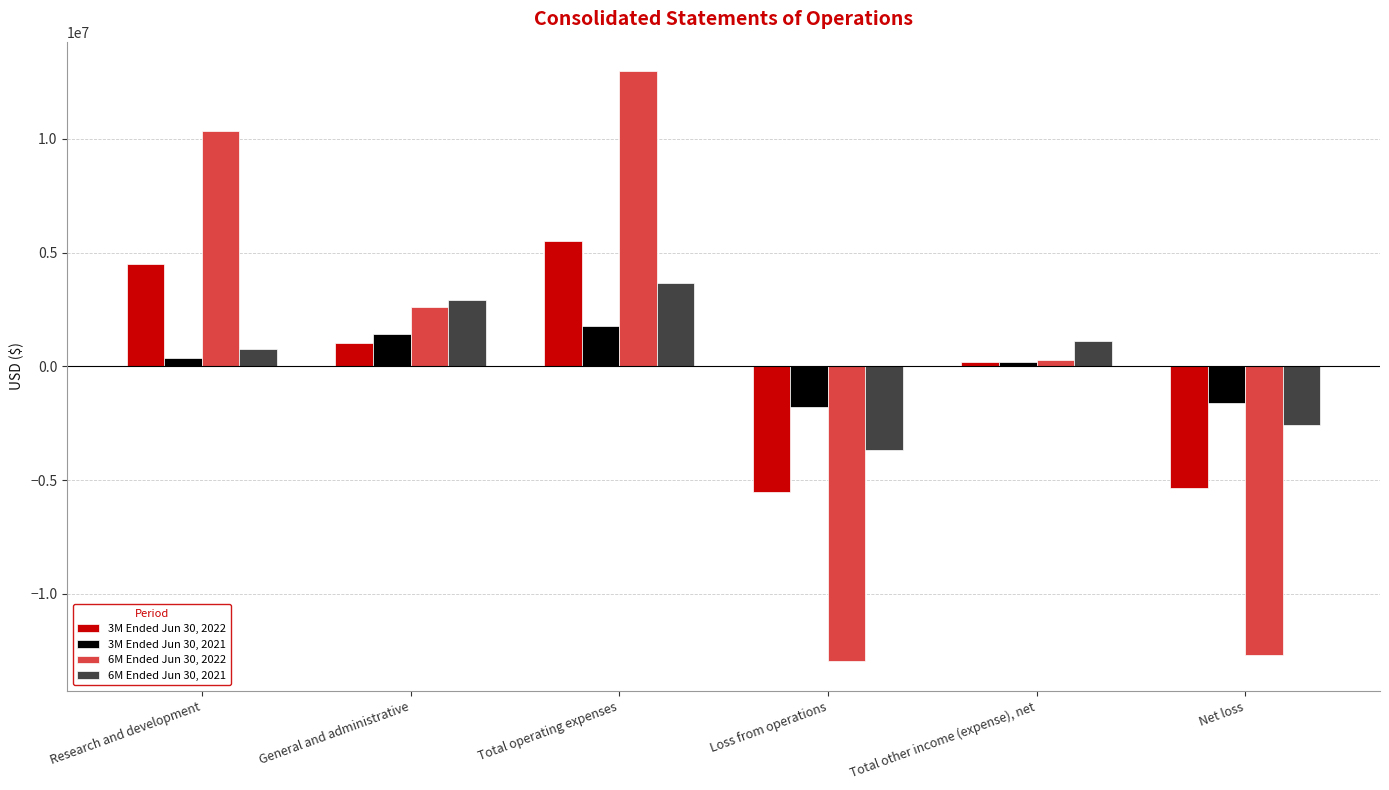

What is the minimum value for 3M Ended Jun 30, 2022?

-5519488